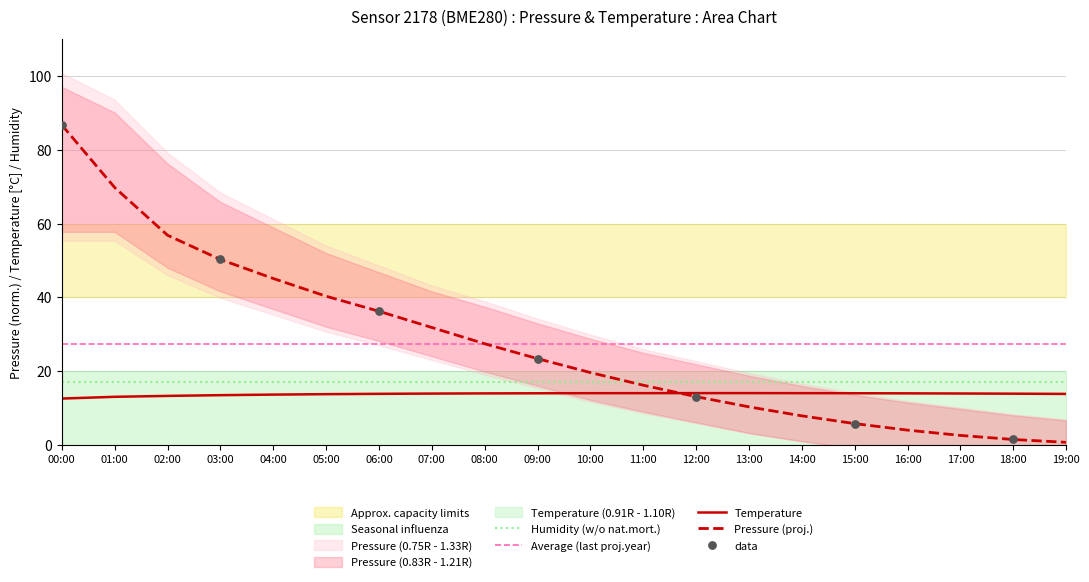

Which series has the widest spread of Y values?

pressure